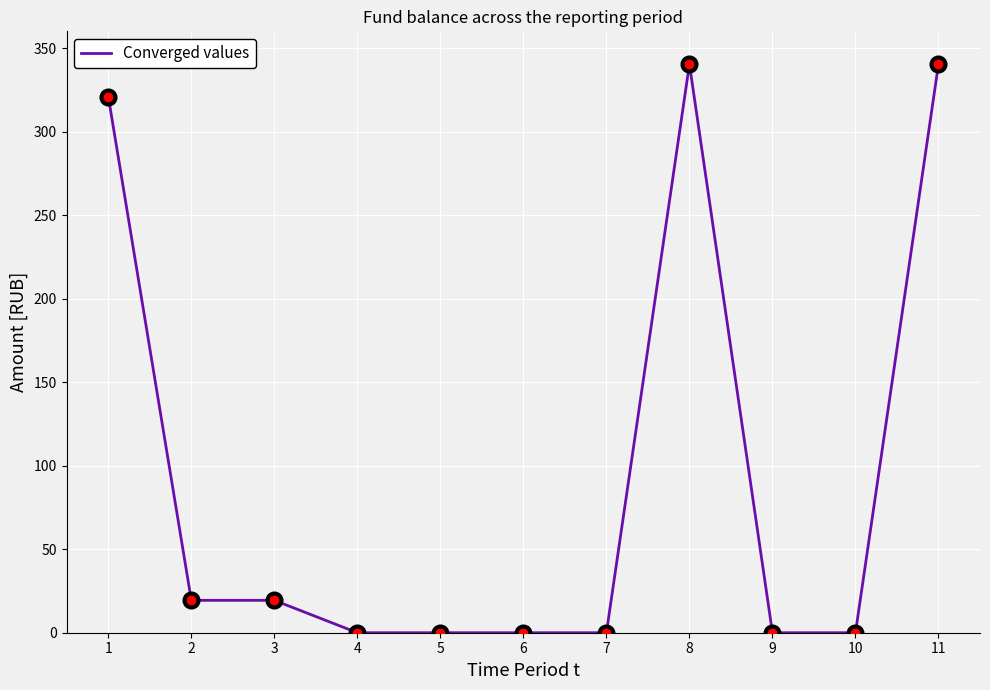

What is the change in value from 3 to 5?

-19.4